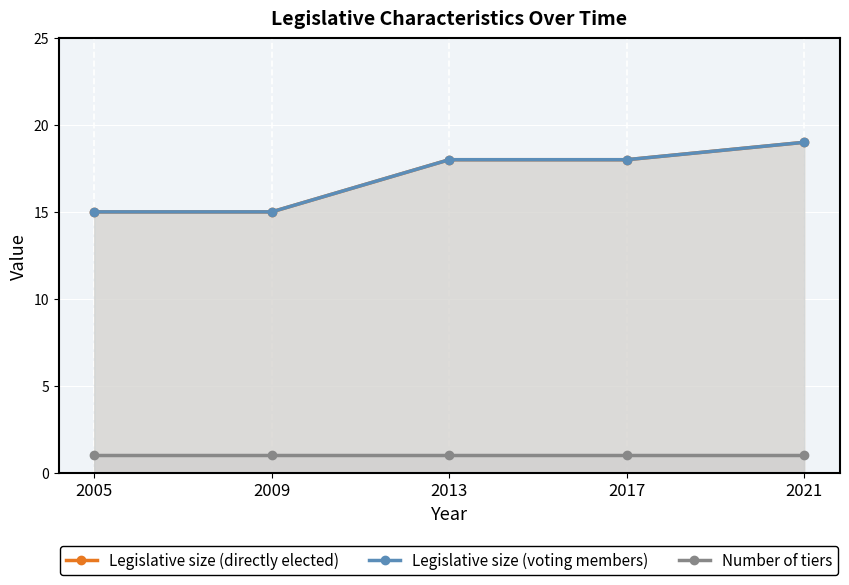

Which series has the largest total across all categories?

Legislative size (directly elected)